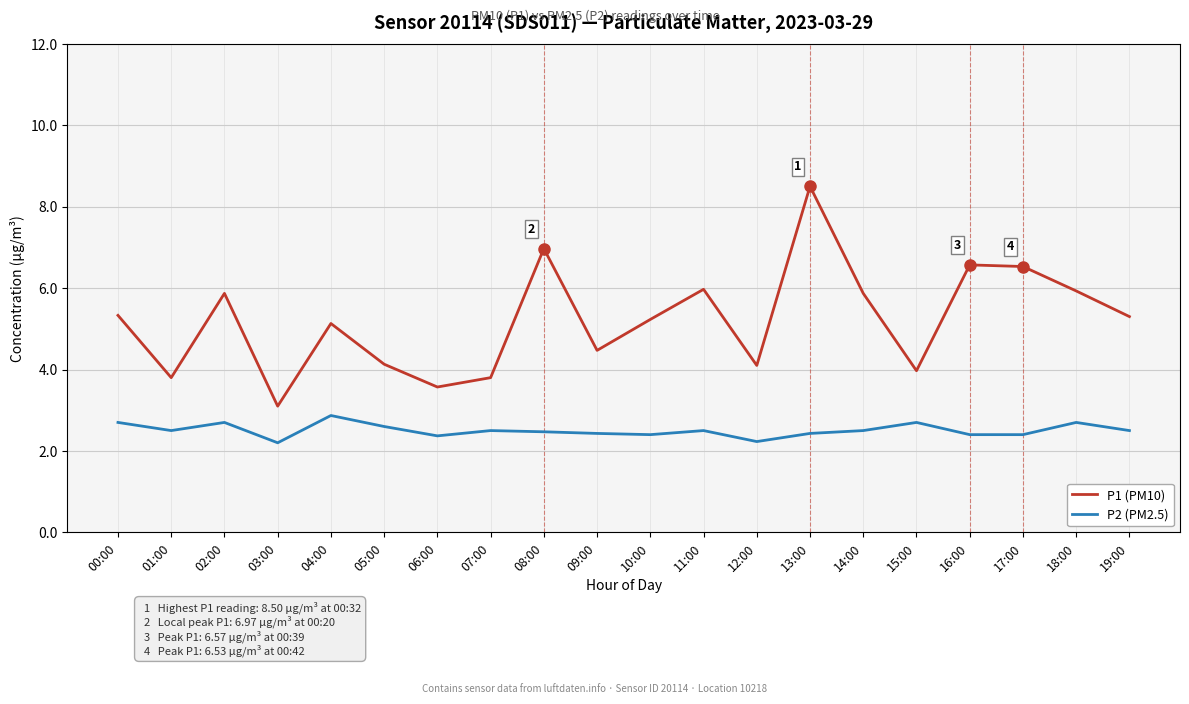

The P2 (PM2.5) series shows 2.4 at 13:00. True or false?

True